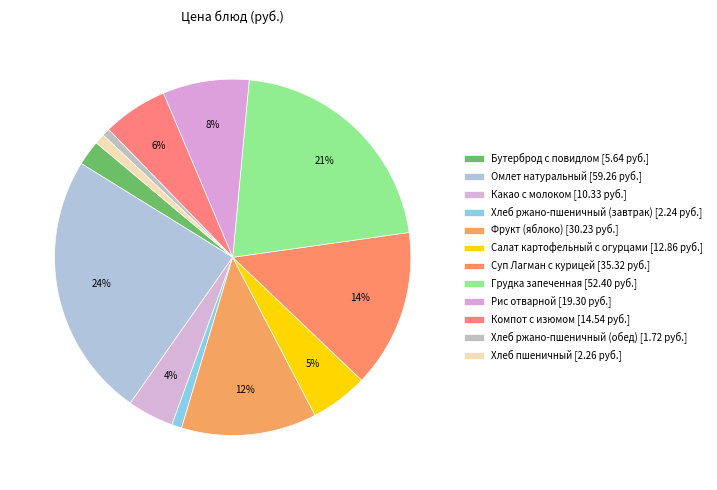

True or false: Хлеб ржано-пшеничный (обед) accounts for 1% of the total.

True